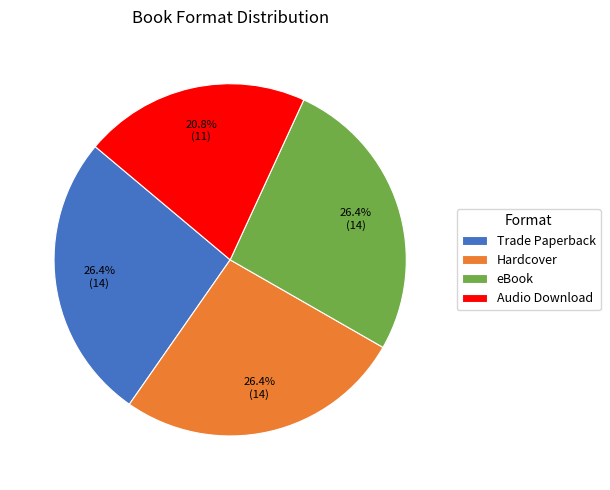

Which slice is the smallest?

Audio Download